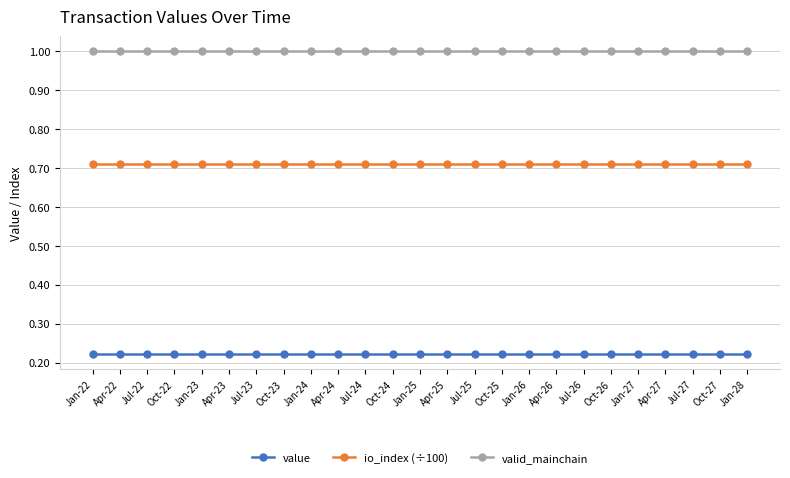

What is the sum of the value values at Jul-26 and Jan-28?

0.4